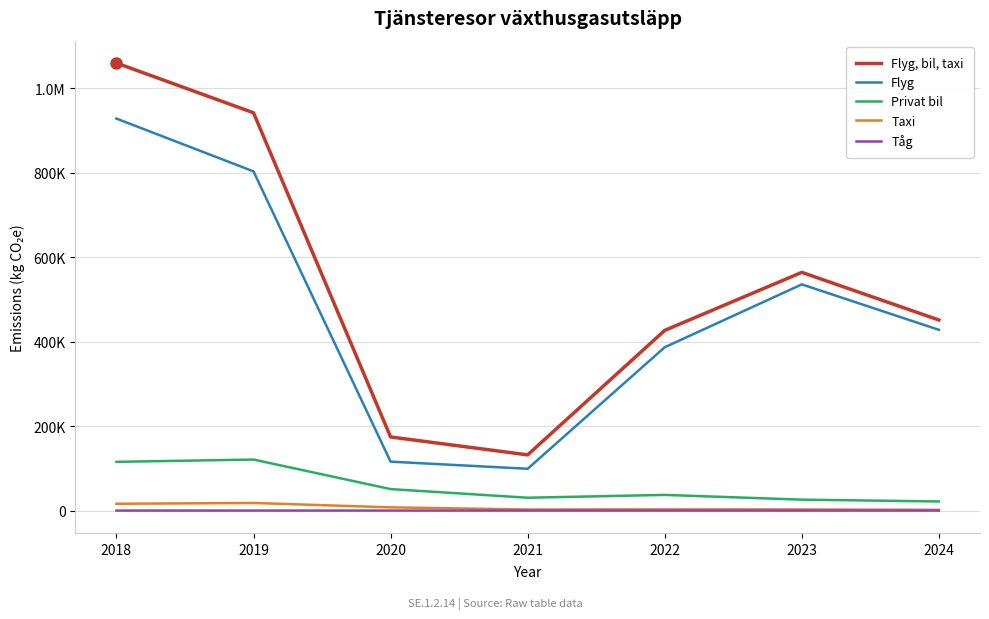

Which series has the largest total across all categories?

Flyg, bil, taxi